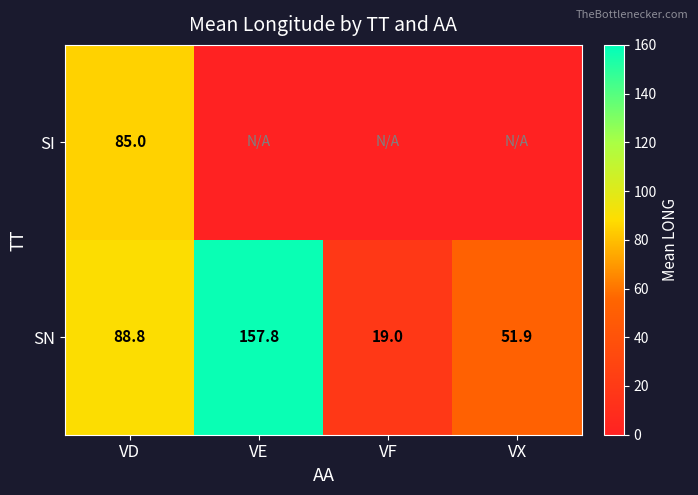

What is the average value of the SN series?

79.4